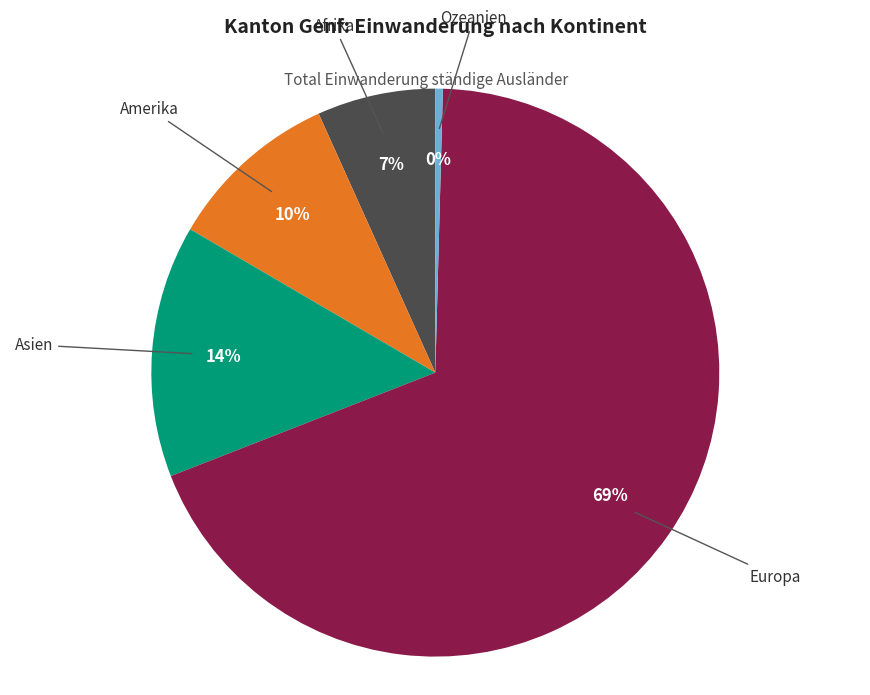

How many segments does this pie chart have?

5